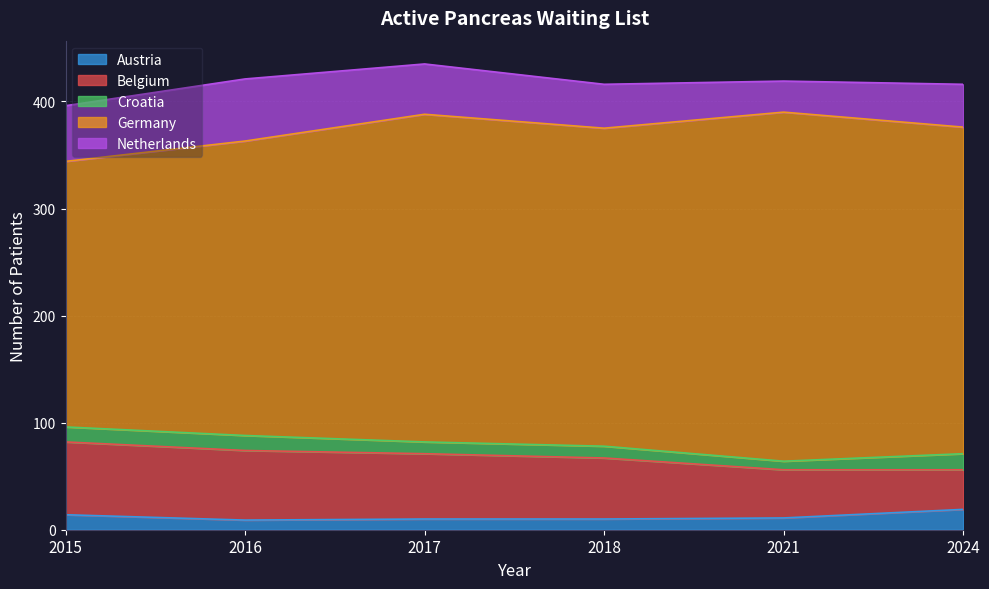

True or false: Belgium has a value of 45 at 2021.

True